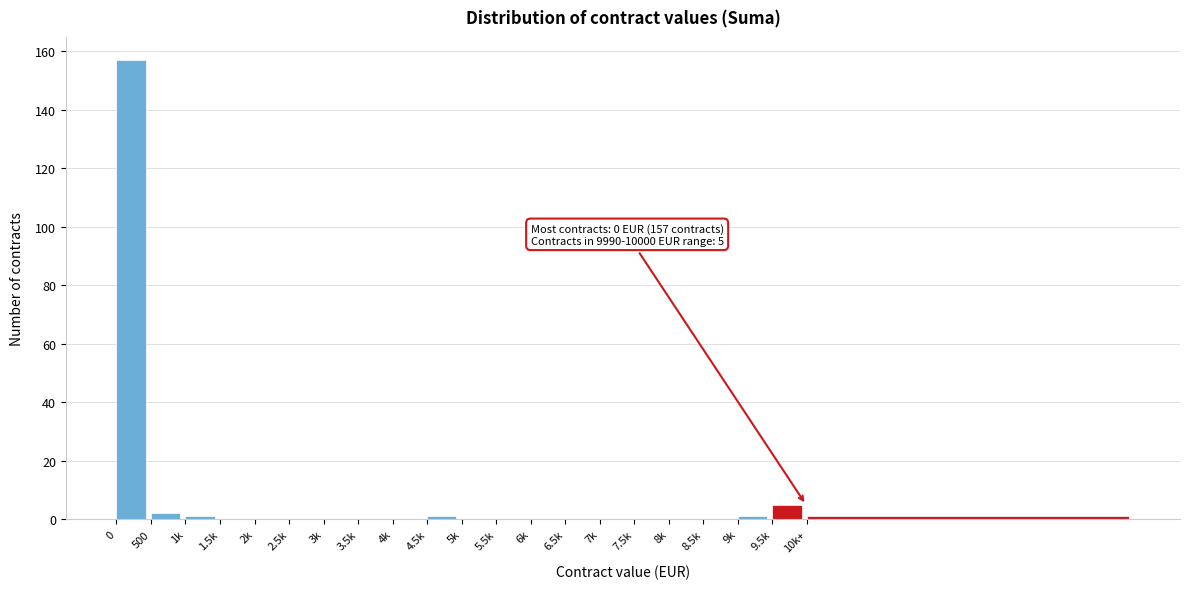

Reading right to left, what are all the values shown in this chart?

10k+=1	9.5k=5	9k=1	8.5k=0	8k=0	7.5k=0	7k=0	6.5k=0	6k=0	5.5k=0	5k=0	4.5k=1	4k=0	3.5k=0	3k=0	2.5k=0	2k=0	1.5k=0	1k=1	500=2	0=157